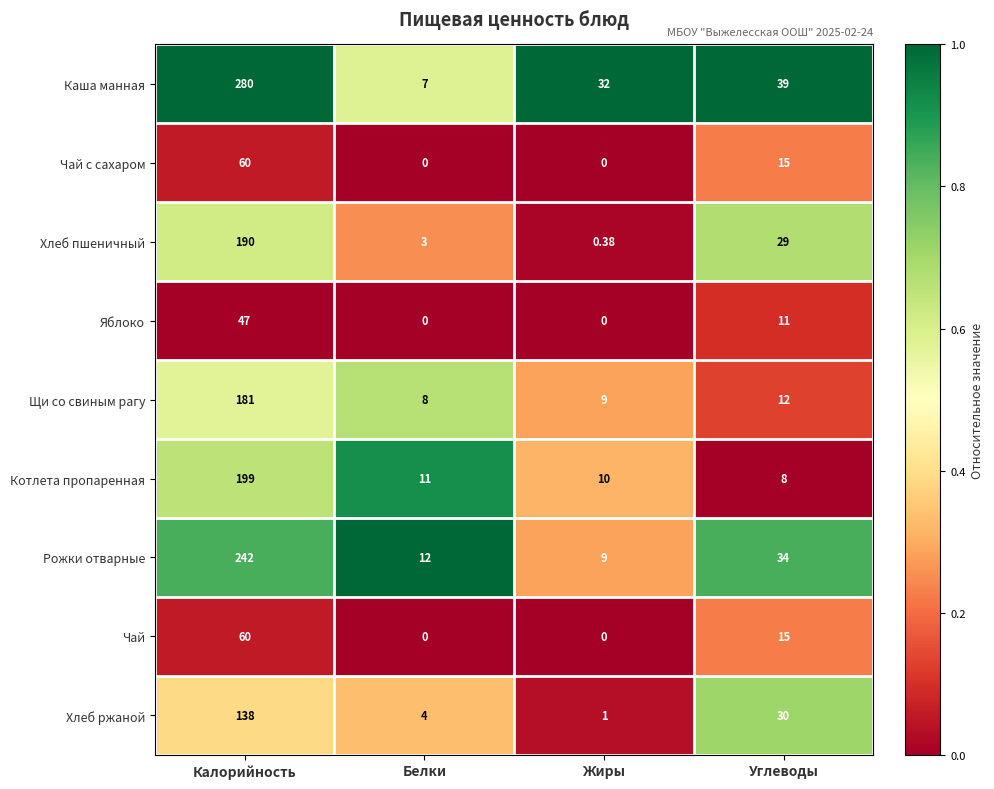

At which label is Чай с сахаром closest to 30?

Углеводы